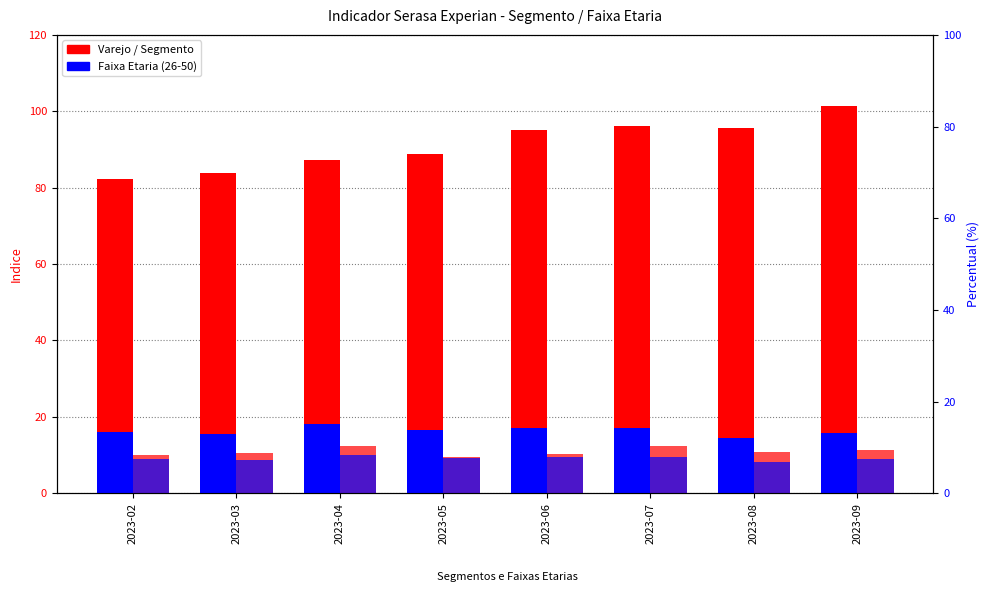

Reading right to left, list all the values displayed in this chart.

Varejo: 2023-09=101.3	2023-08=95.5	2023-07=96.0	2023-06=95.1	2023-05=88.8	2023-04=87.3	2023-03=83.8	2023-02=82.4
26 a 35: 2023-09=15.8	2023-08=14.5	2023-07=17.0	2023-06=17.1	2023-05=16.5	2023-04=18.1	2023-03=15.6	2023-02=16.0
Servicos: 2023-09=11.2	2023-08=10.7	2023-07=12.3	2023-06=10.4	2023-05=9.5	2023-04=12.3	2023-03=10.5	2023-02=10.0
36 a 50: 2023-09=8.8	2023-08=8.1	2023-07=9.5	2023-06=9.5	2023-05=9.2	2023-04=10.1	2023-03=8.7	2023-02=8.9